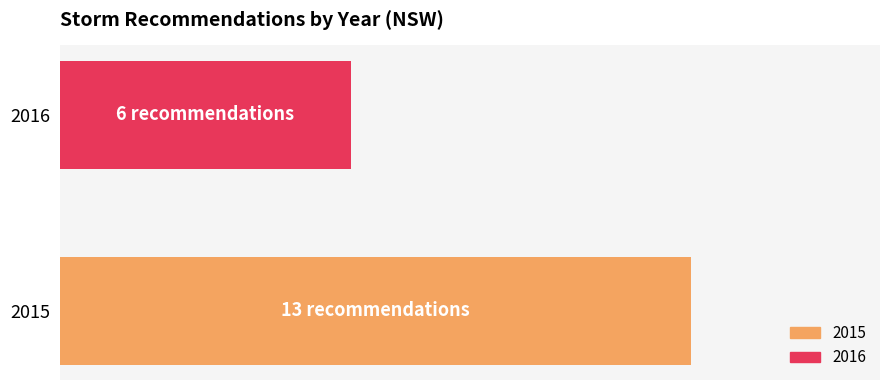

How many series are shown in this chart?

1